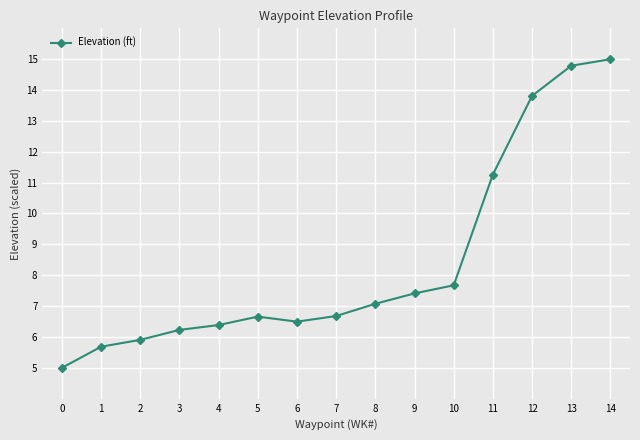

Is it true that the value at 4 is 8.8?

False